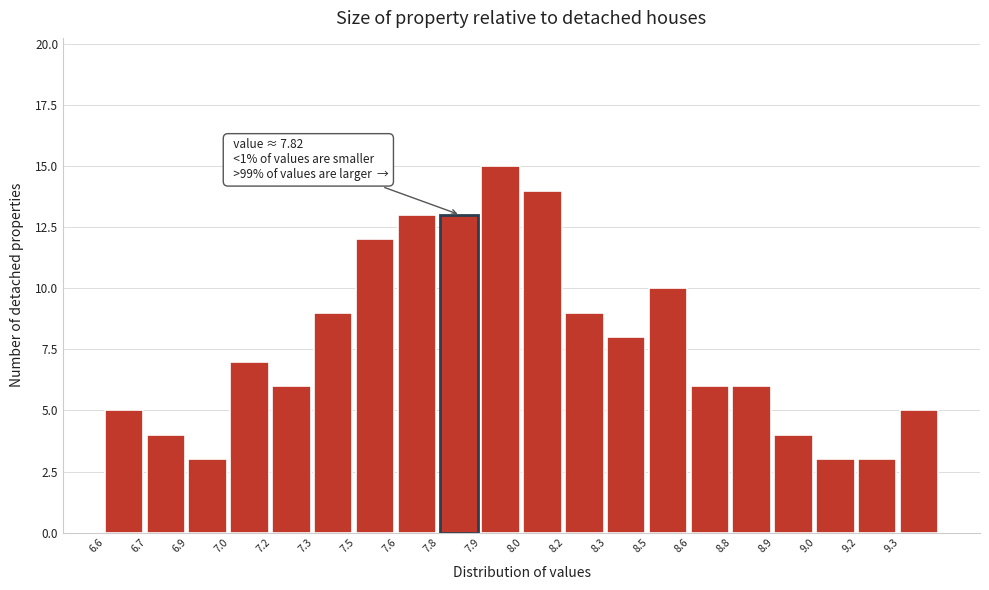

Reading left to right, what are all the values shown in this chart?

5	4	3	7	6	9	12	13	13	15	14	9	8	10	6	6	4	3	3	5